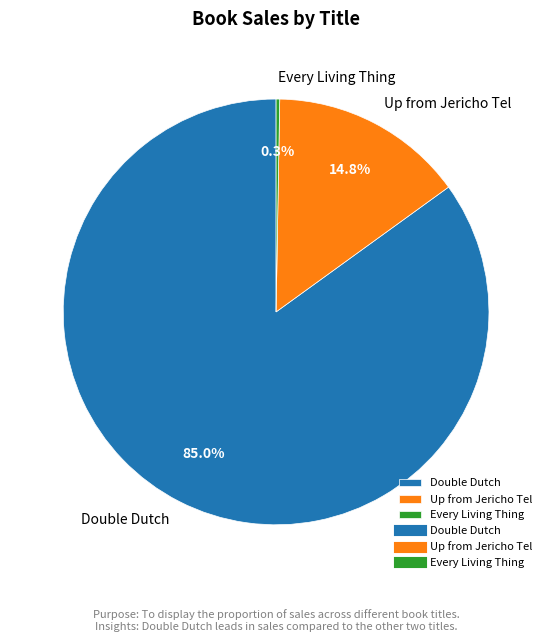

To the nearest percent, what is the average slice percentage?

33%